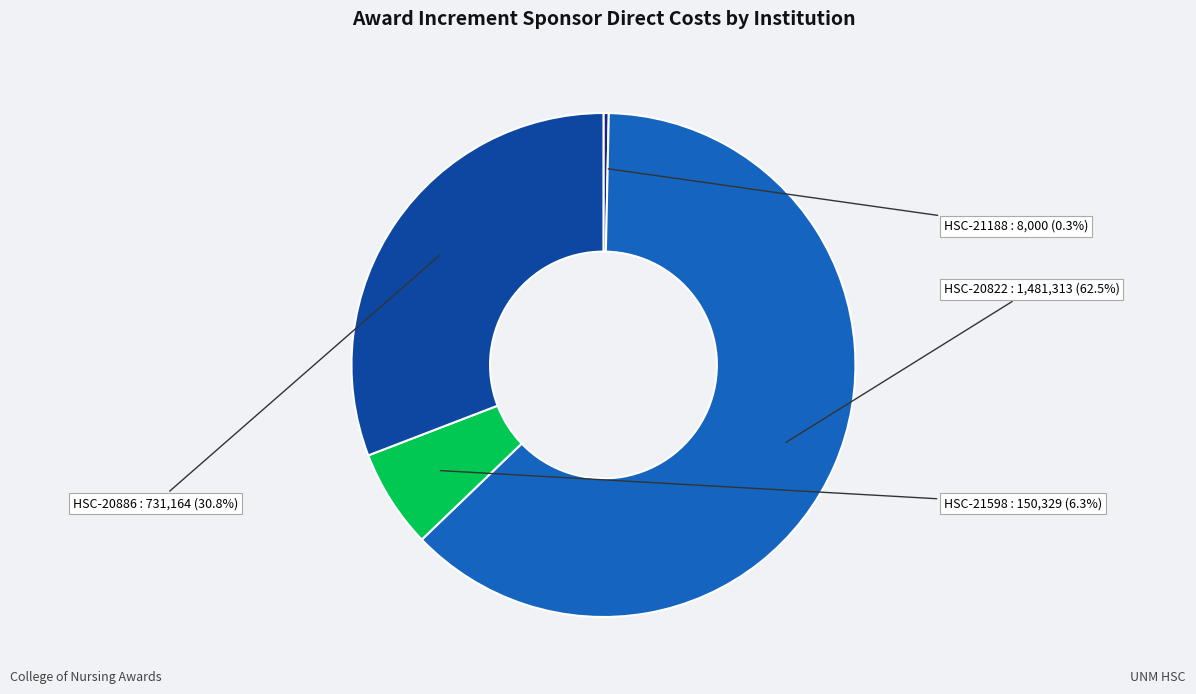

Is there a majority slice in this chart?

Yes